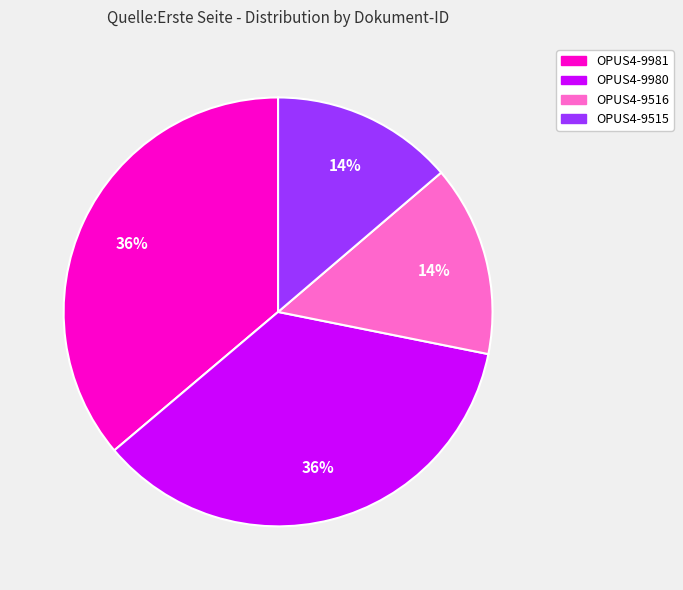

What is the ratio of the value at OPUS4-9515 to the value at OPUS4-9981?

0.4